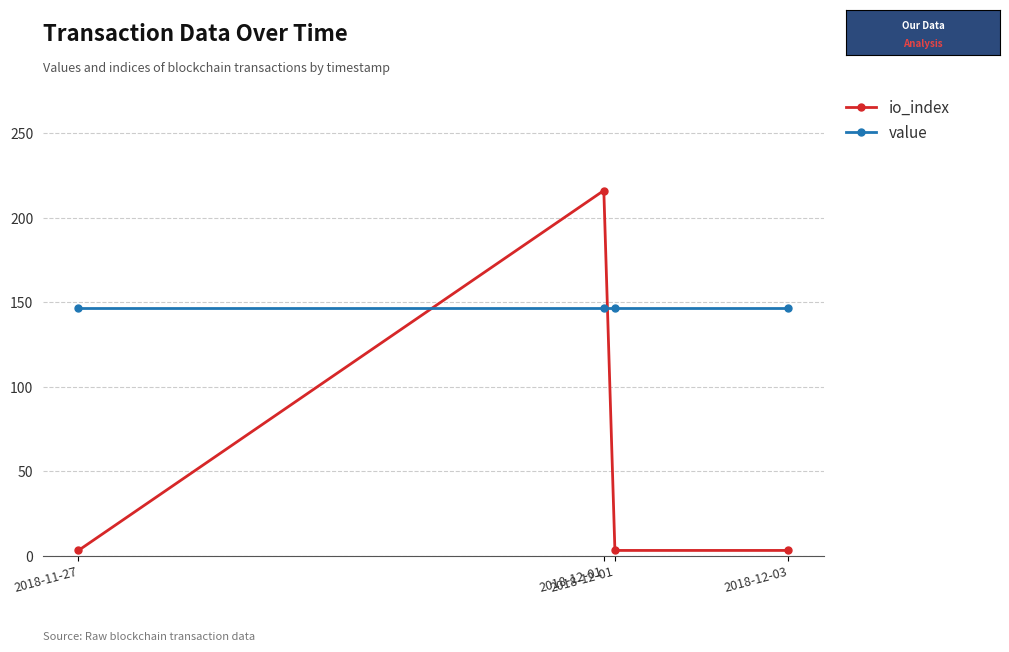

What are all the series names shown in the legend?

io_index, value